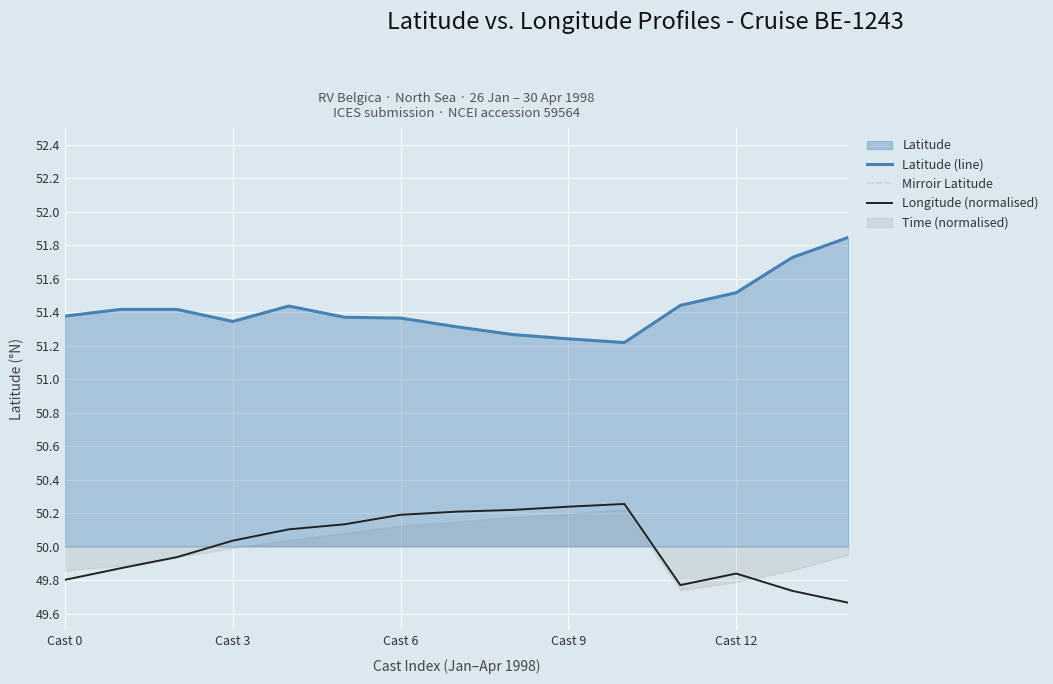

True or false: Latitude (line) has more than 0 points higher than both neighbors.

True